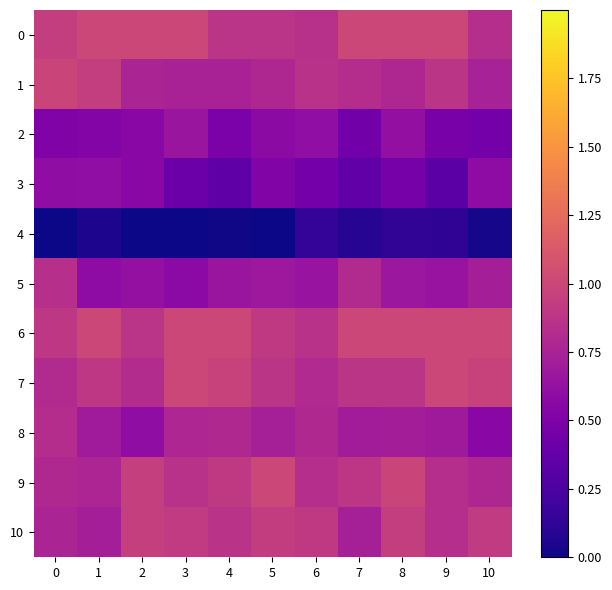

Between 0 and 7, which series saw the biggest shift?

3